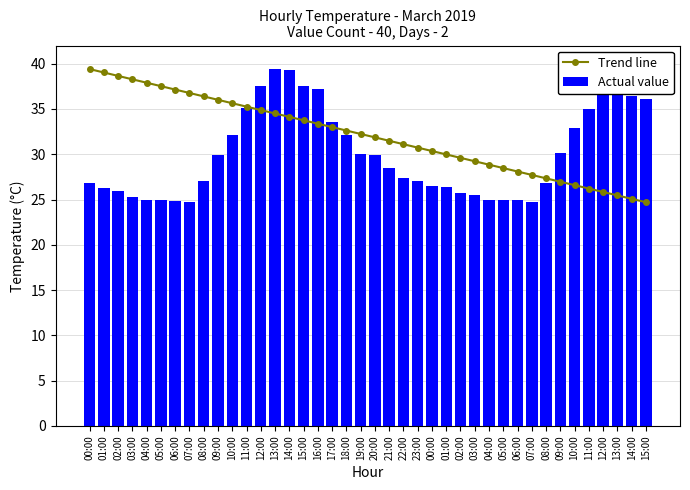

What is the average value of the Actual value series?

30.0